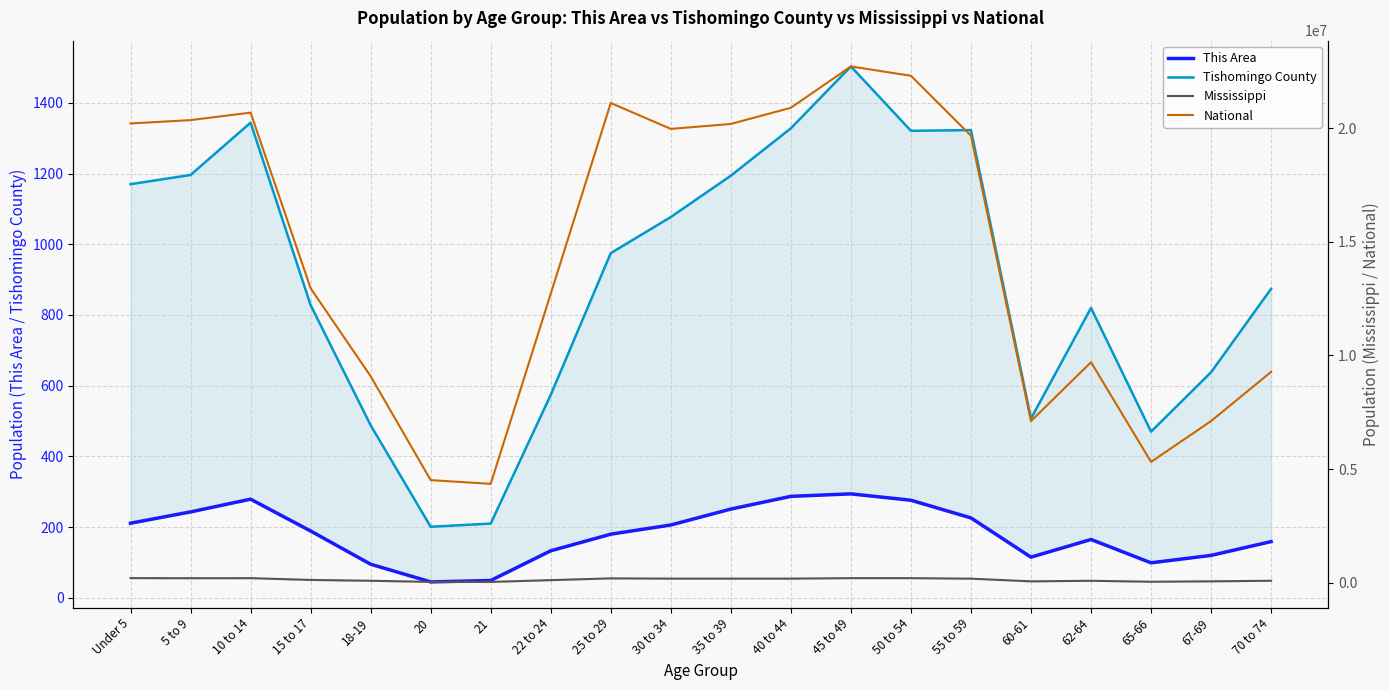

True or false: This Area and Mississippi intersect in this chart.

False